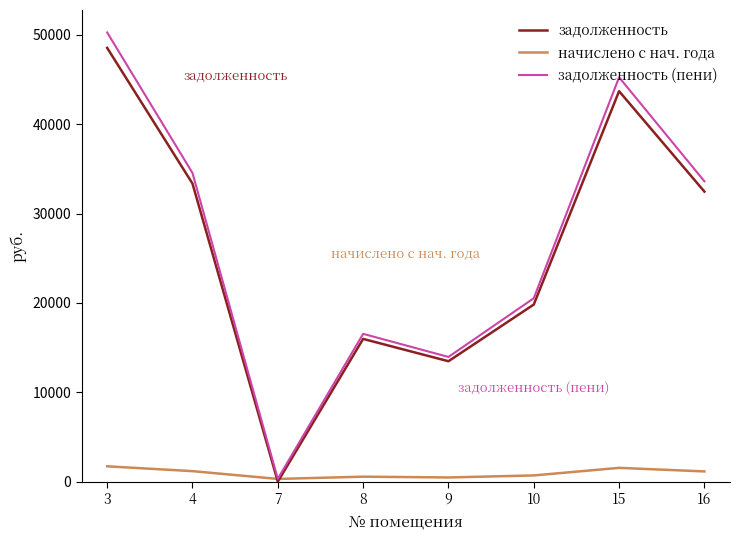

Does the chart display data point markers on the line(s)?

No